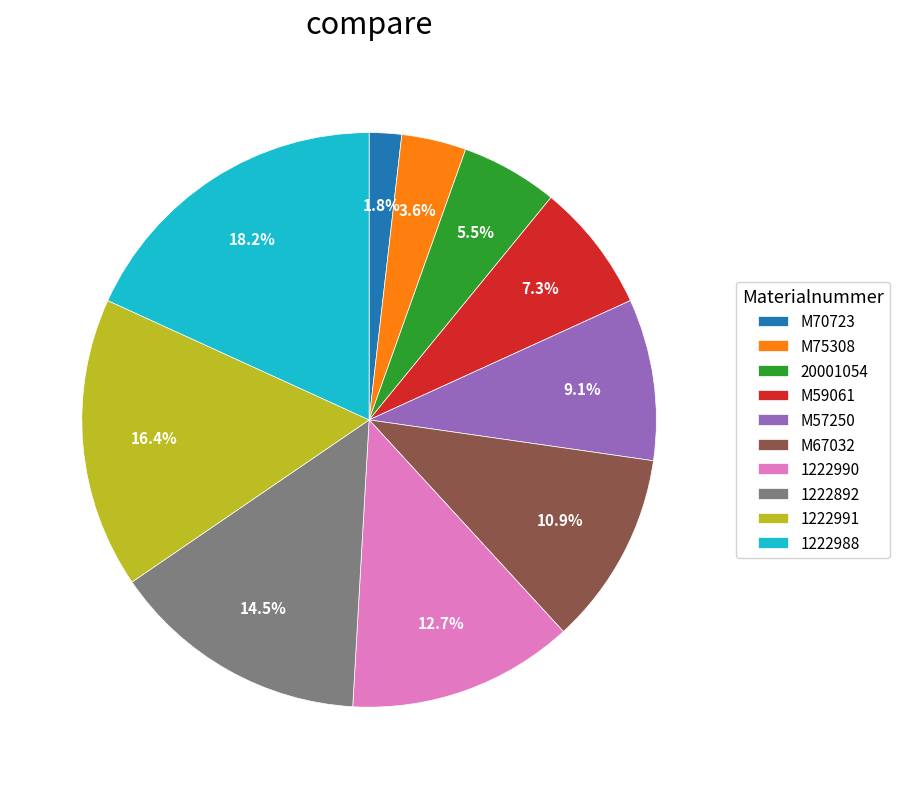

To the nearest percent, what is the difference between the largest and smallest slice percentages?

16%